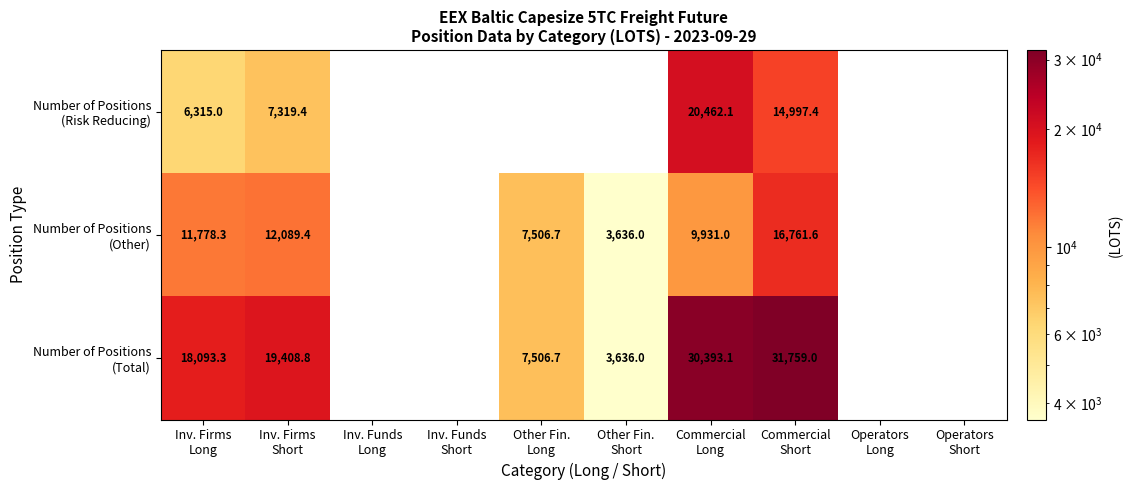

How many data points in Number of Positions (Total) are less than 7506?

1